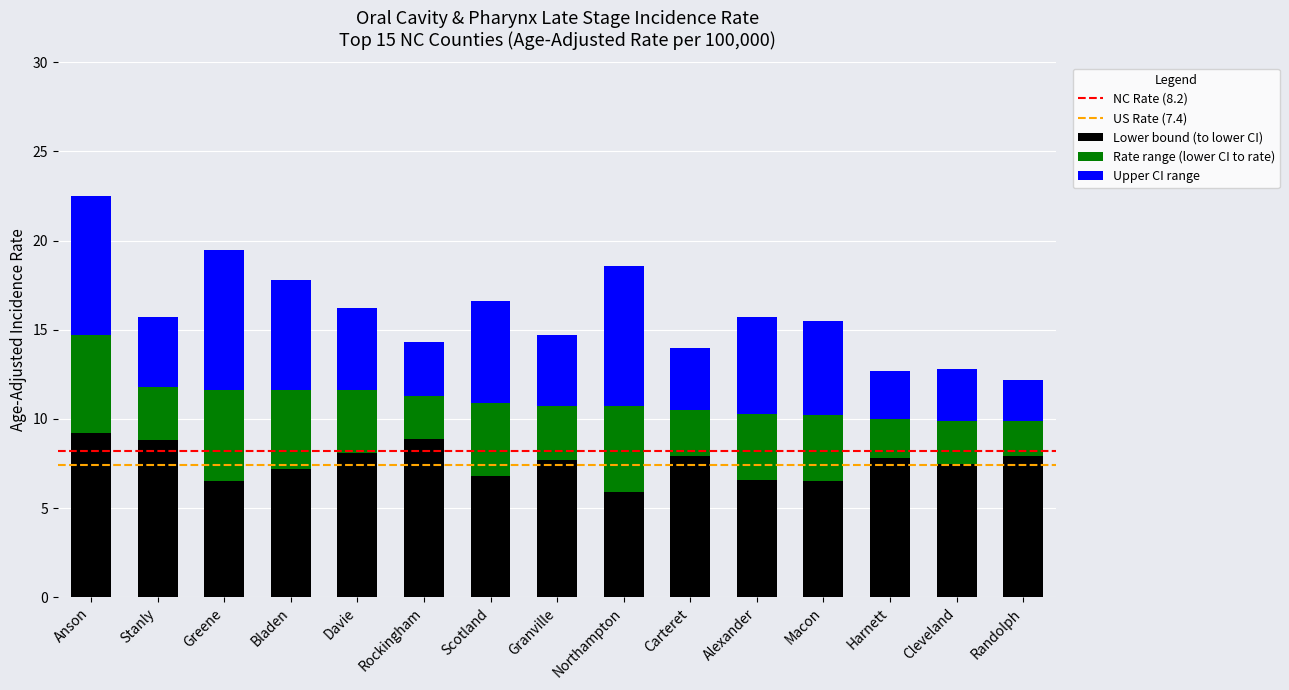

What is the difference between the maximum and minimum values in the Lower bound (to lower CI) series?

3.3